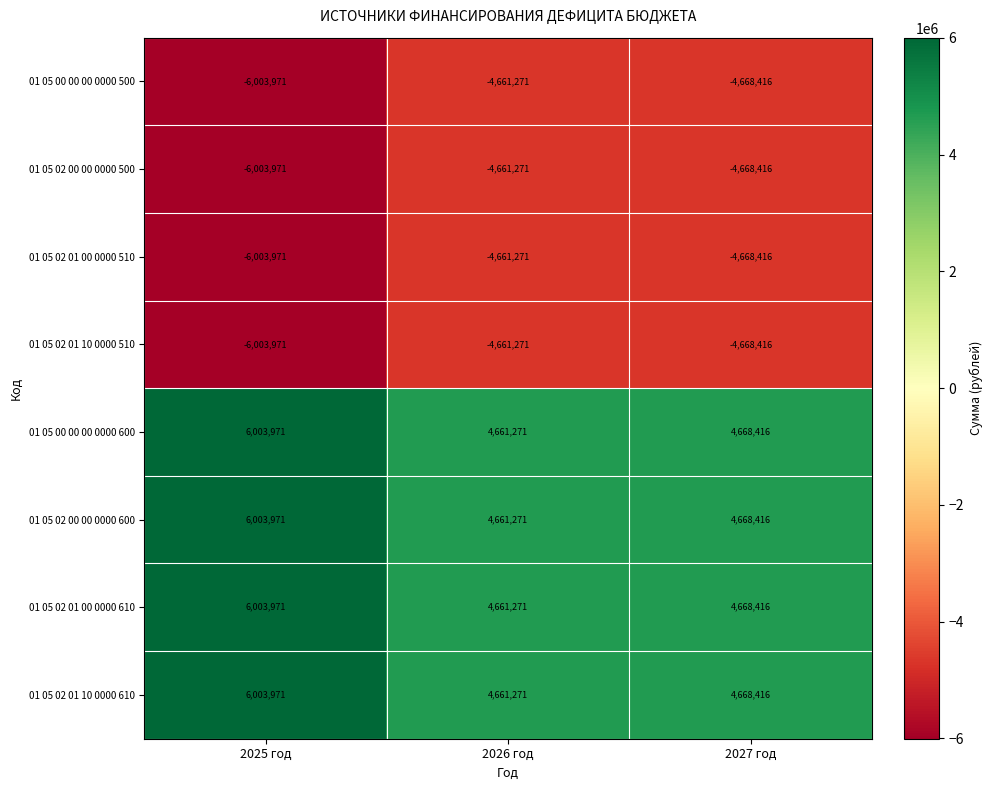

Which label corresponds to the smallest value in the chart?

2025 год